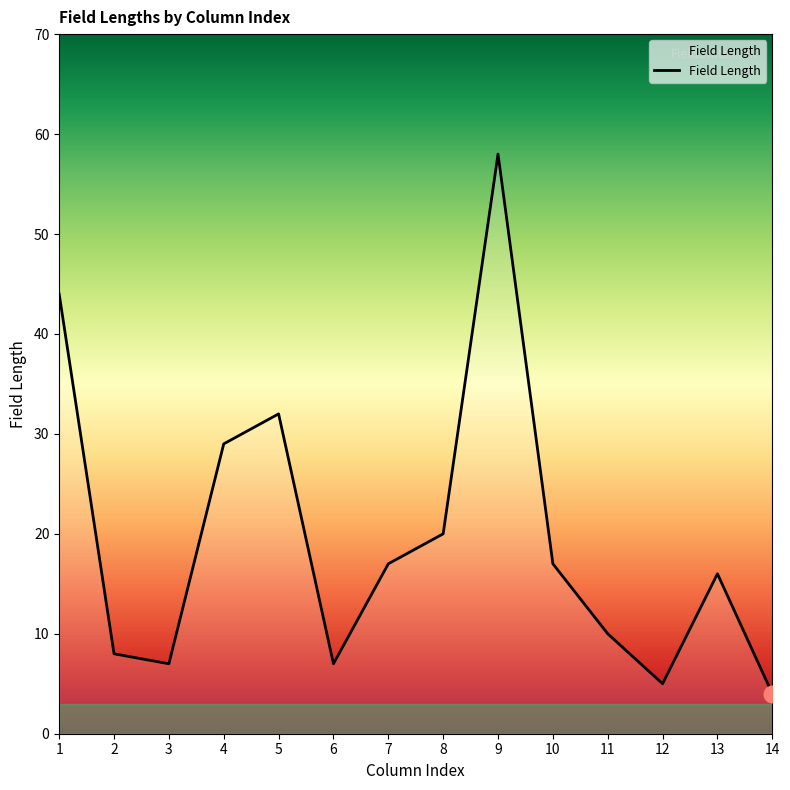

How many categories are shown in the chart?

14